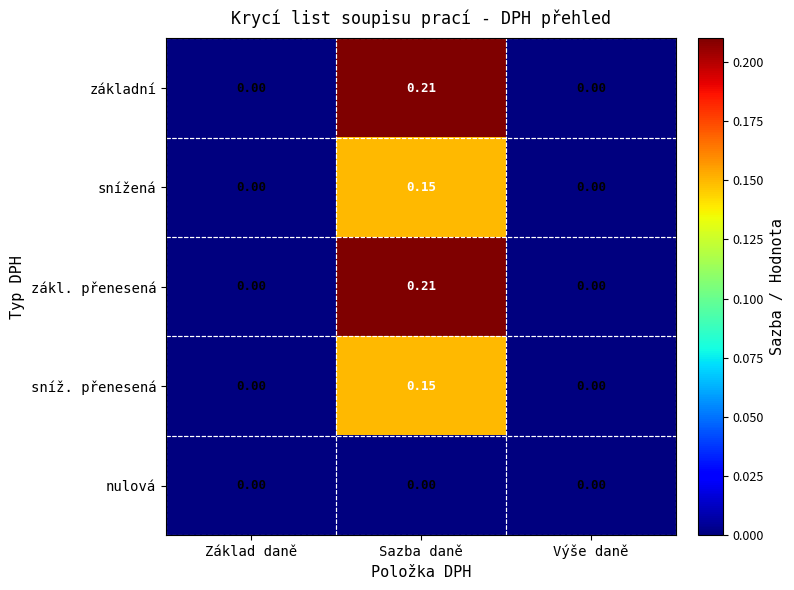

At which category is the sum across all series the highest?

Sazba daně